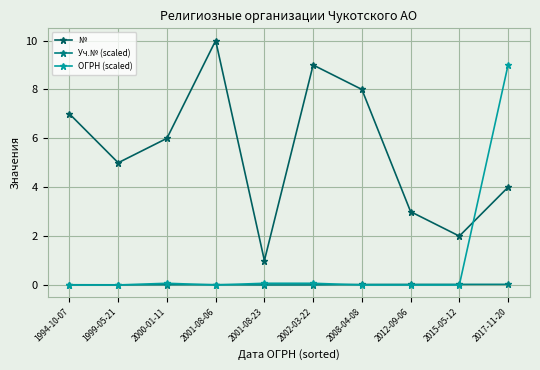

What is the label of the 1st point from the left?

1994-10-07